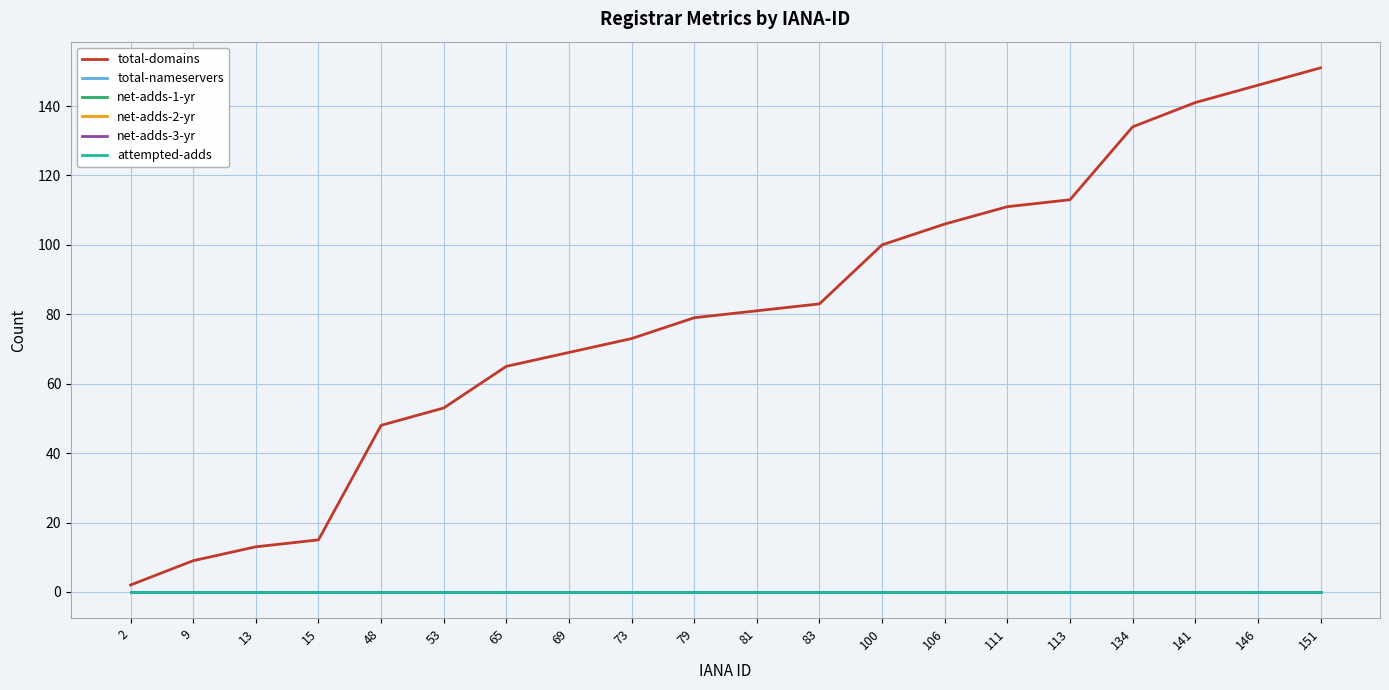

Does the chart display data point markers on the line(s)?

No